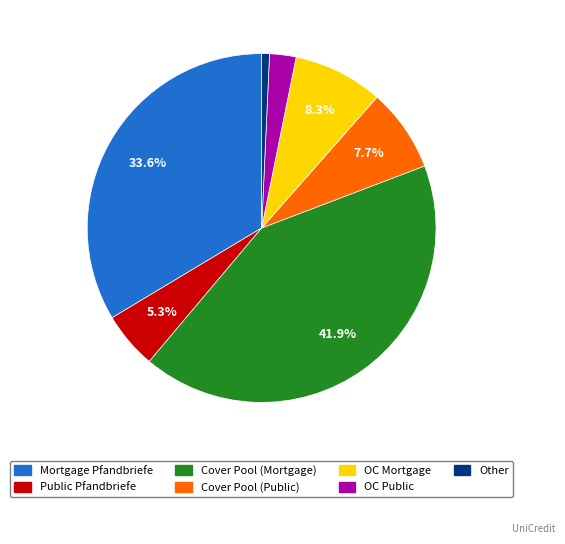

Count the number of slices in the pie.

7